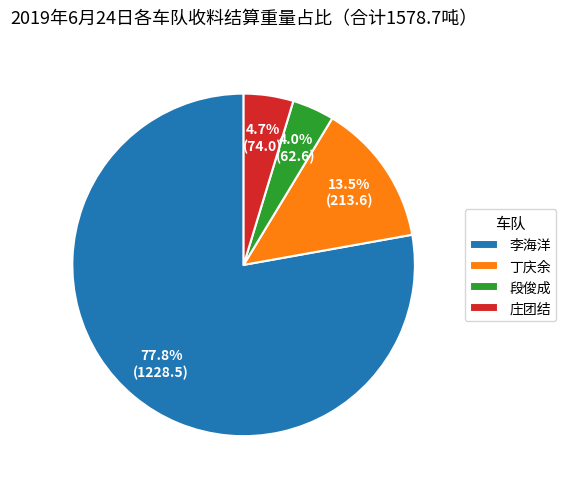

Which has a higher value, 庄团结 or 段俊成?

庄团结